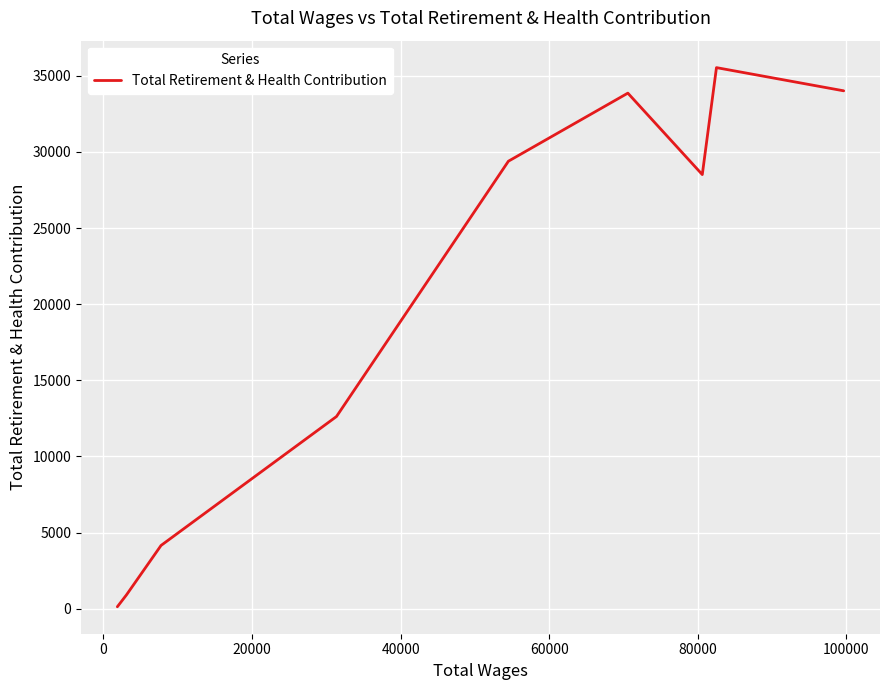

What is the difference between the maximum and minimum values?

35404